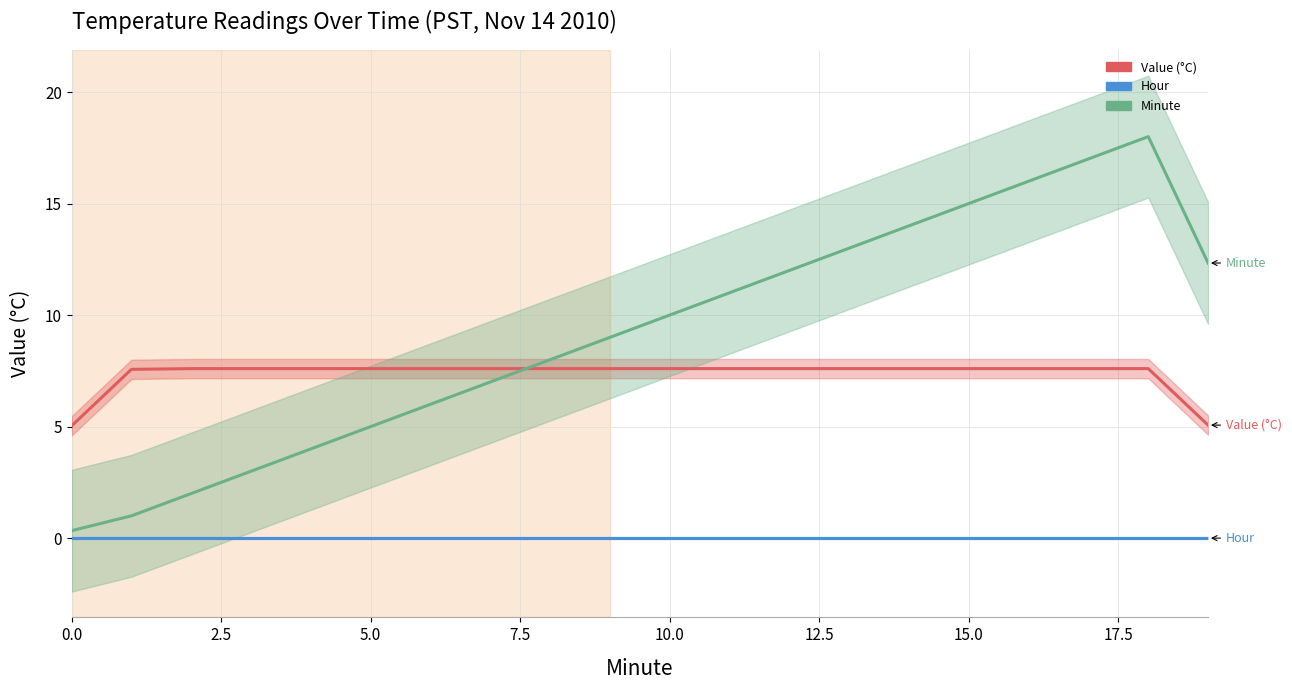

At which category is the sum across all series the highest?

18